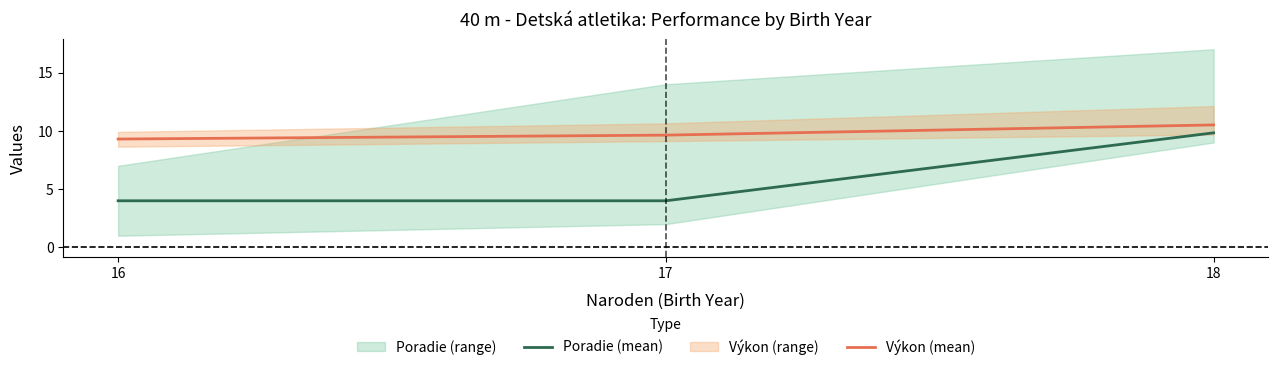

What is the difference between the maximum and minimum values in the Výkon (mean) series?

1.2